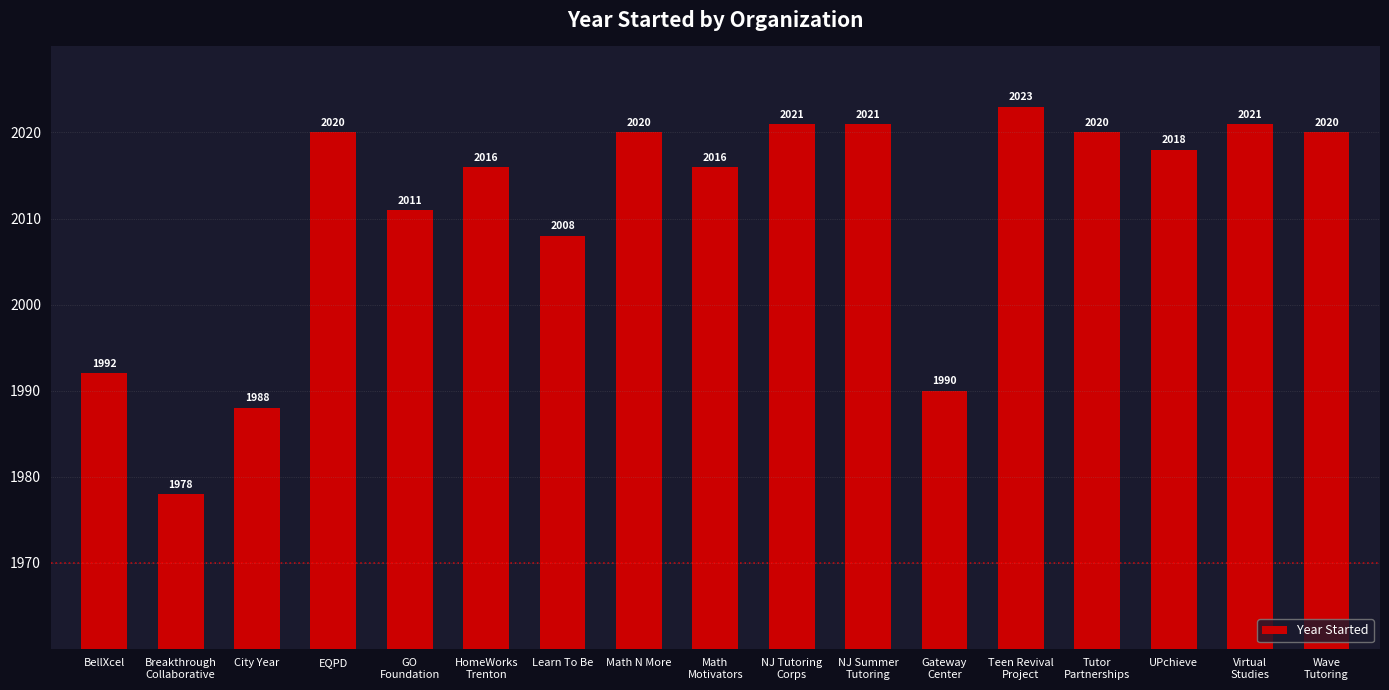

Reading left to right, what are all the values shown in this chart?

BellXcel=1992	Breakthrough
Collaborative=1978	City Year=1988	EQPD=2020	GO
Foundation=2011	HomeWorks
Trenton=2016	Learn To Be=2008	Math N More=2020	Math
Motivators=2016	NJ Tutoring
Corps=2021	NJ Summer
Tutoring=2021	Gateway
Center=1990	Teen Revival
Project=2023	Tutor
Partnerships=2020	UPchieve=2018	Virtual
Studies=2021	Wave
Tutoring=2020